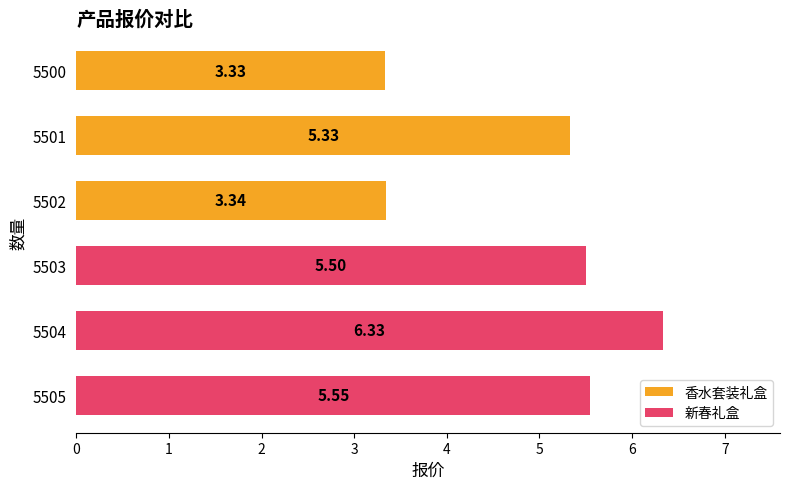

What is the approximate value of 新春礼盒 at 5504?

6.3